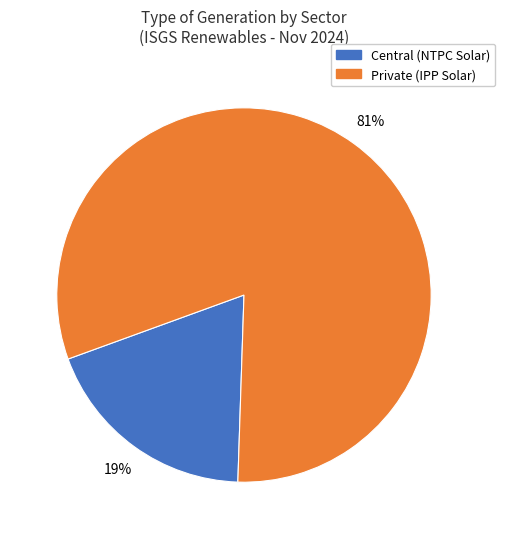

To the nearest percent, what is the average slice percentage?

50%